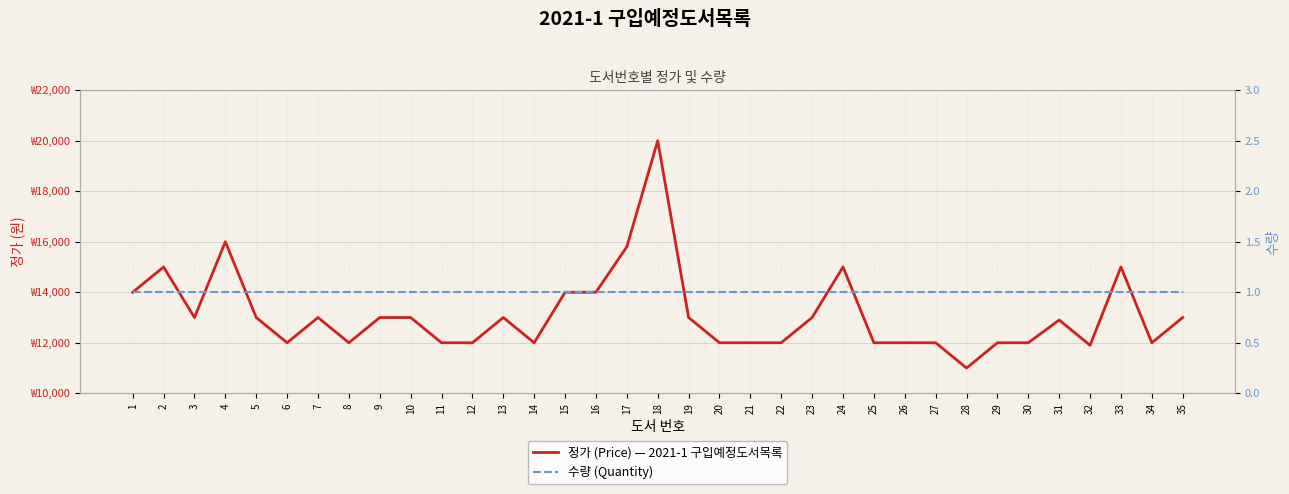

What is the spread (max minus min) of values at 20?

11999